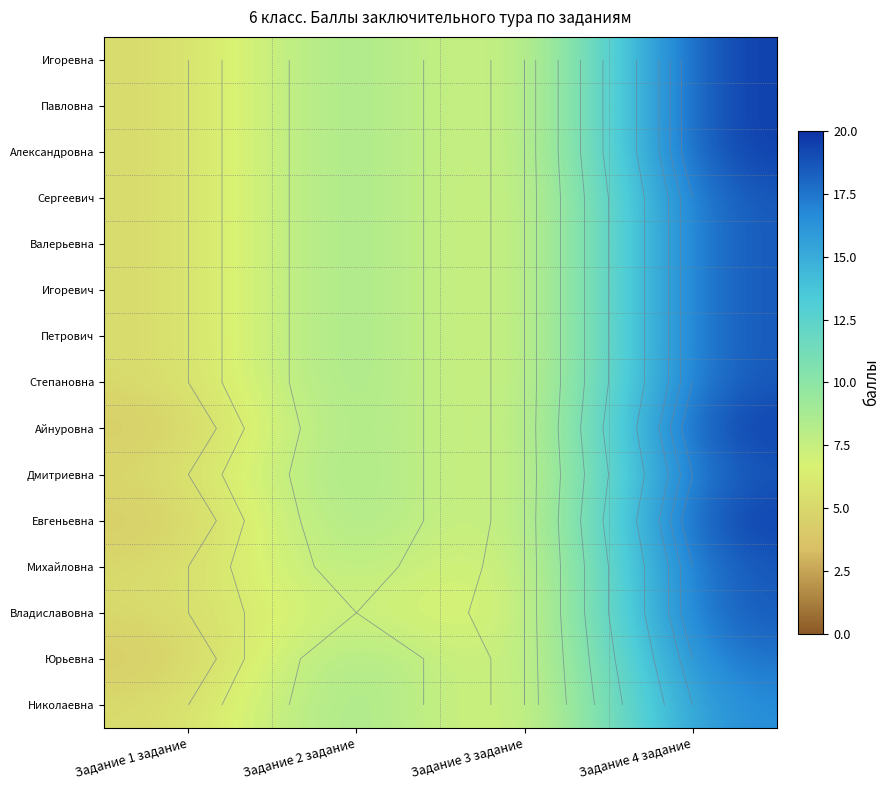

The Игоревич series shows 5 at Задание 1 задание. True or false?

True